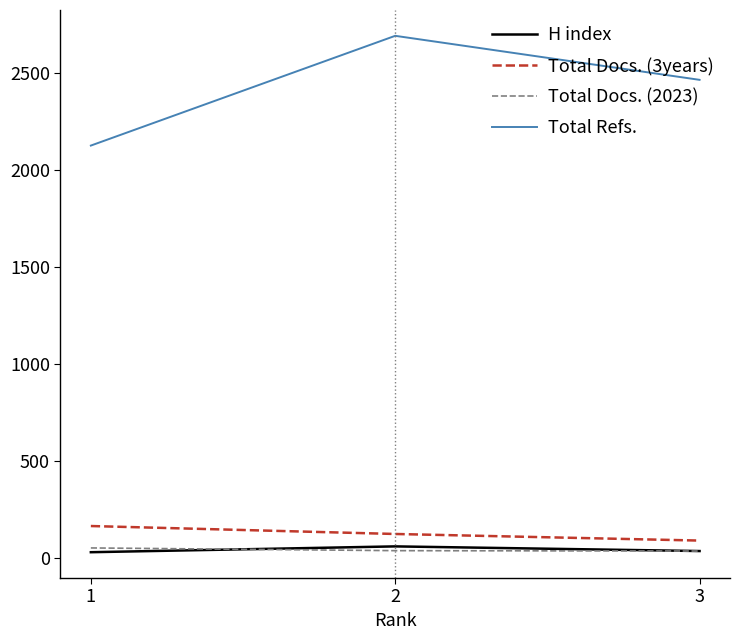

What is the difference between the maximum and minimum values in the H index series?

30